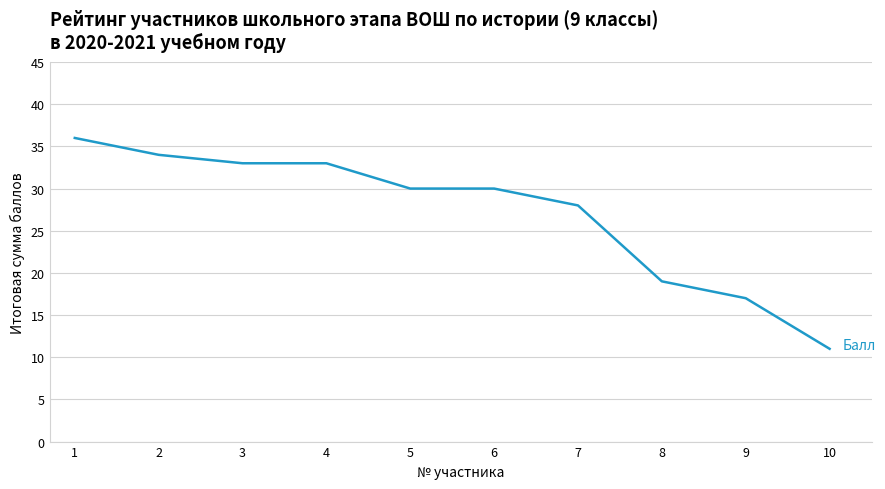

What is the minimum value shown in the chart?

11